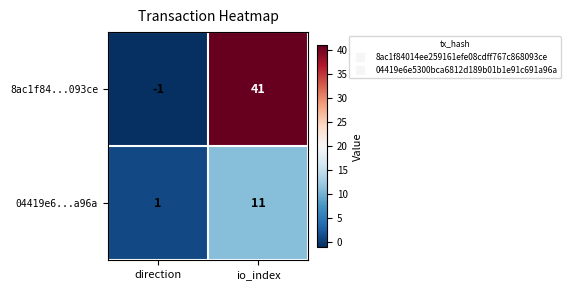

True or false: 04419e6...a96a has a value of 5 at io_index.

False